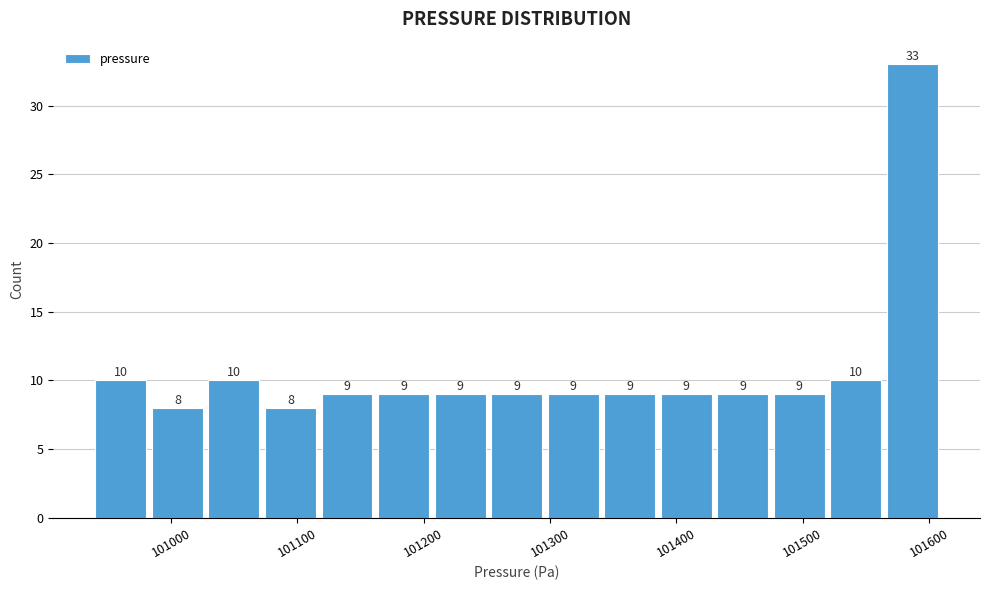

Reading left to right, list every bar in this chart as the range it spans on the x-axis followed by its height. The bar edges are not printed on the chart, so give them approximately, as read against the axis.

100940 to 100980: 10
100980 to 101030: 8
101030 to 101070: 10
101070 to 101120: 8
101120 to 101160: 9
101160 to 101210: 9
101210 to 101250: 9
101250 to 101300: 9
101300 to 101340: 9
101340 to 101390: 9
101390 to 101430: 9
101430 to 101470: 9
101470 to 101520: 9
101520 to 101560: 10
101560 to 101610: 33